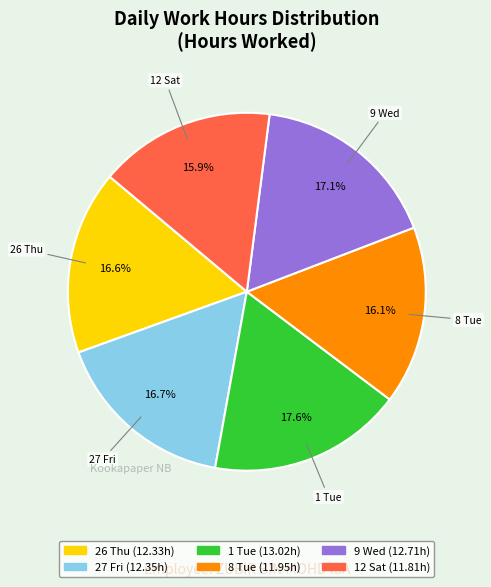

Approximately how many times larger is the value at 8 Tue compared to 1 Tue?

0.9